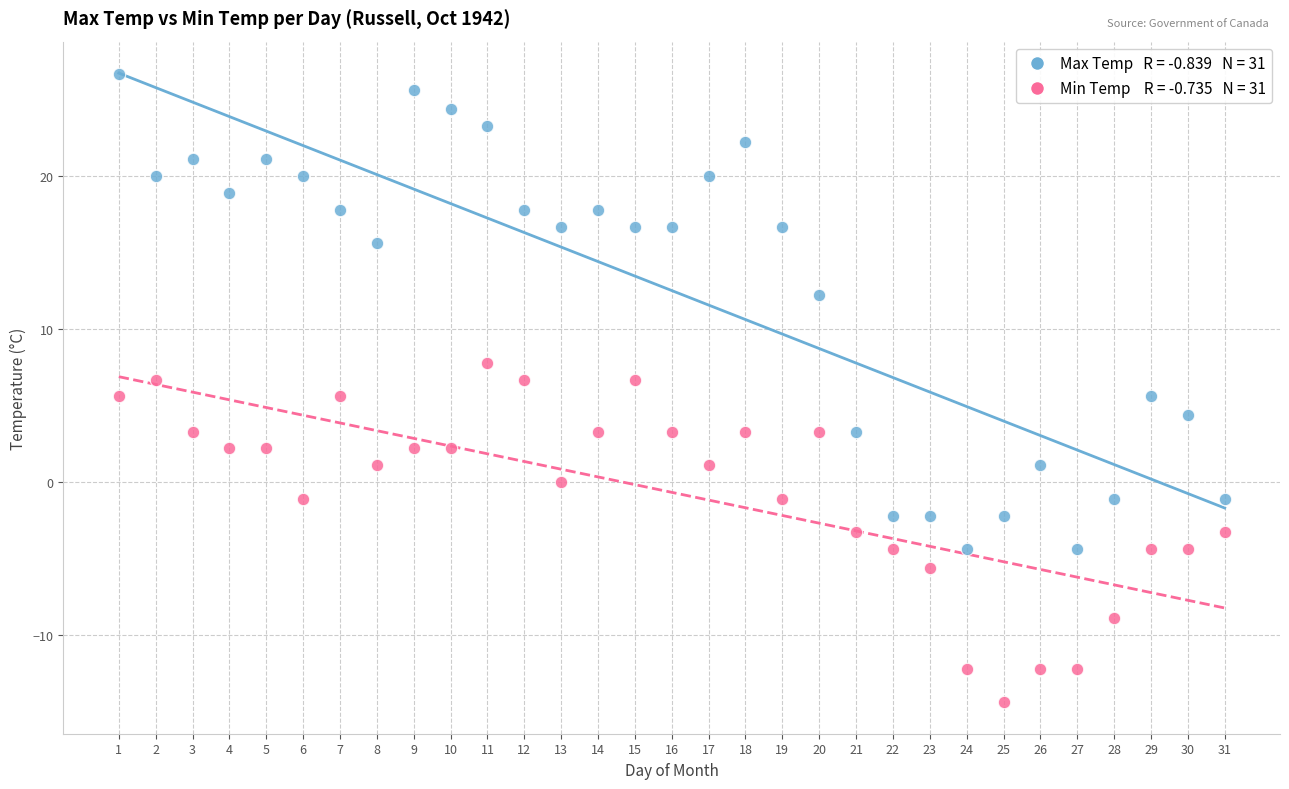

Across all data points, what is the range of X values (max minus min)?

30.0